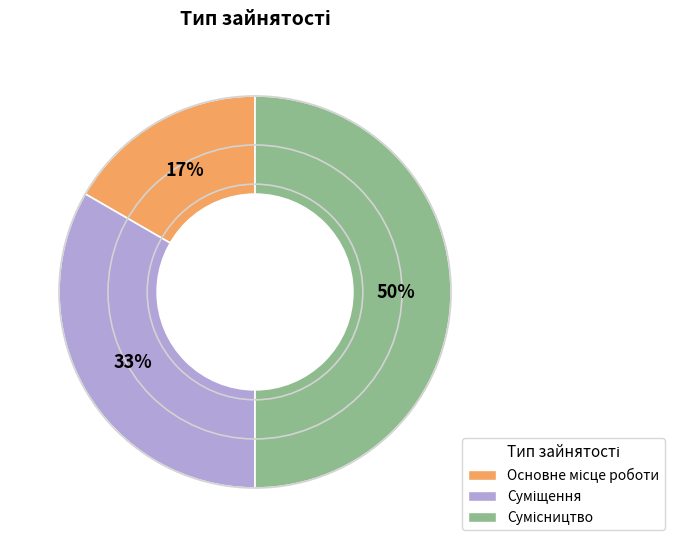

To the nearest percent, what is the average slice percentage?

33%